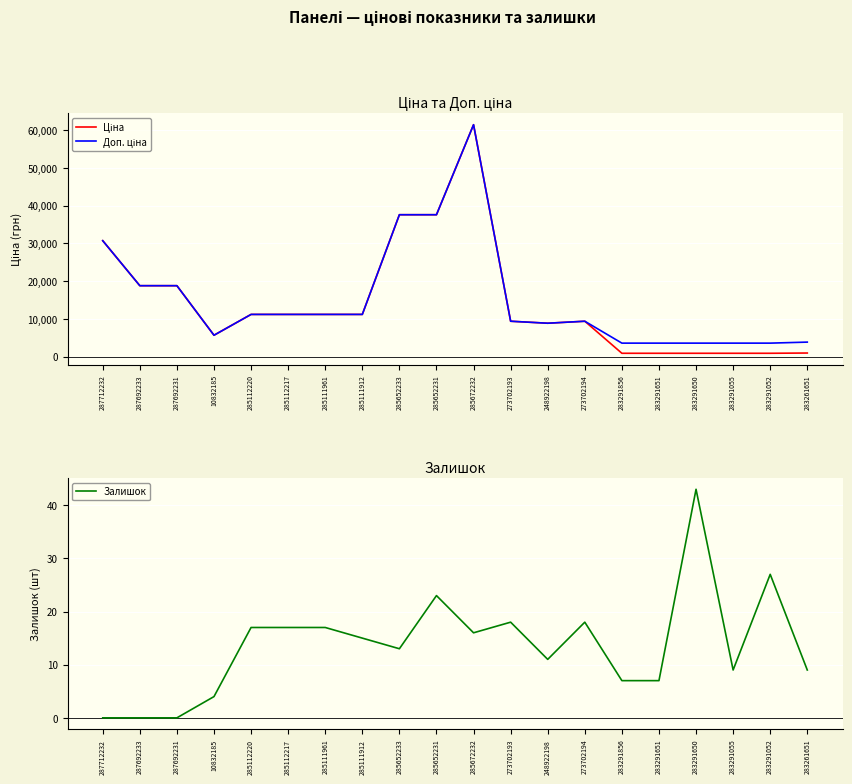

Which series has the largest range (max minus min)?

Ціна